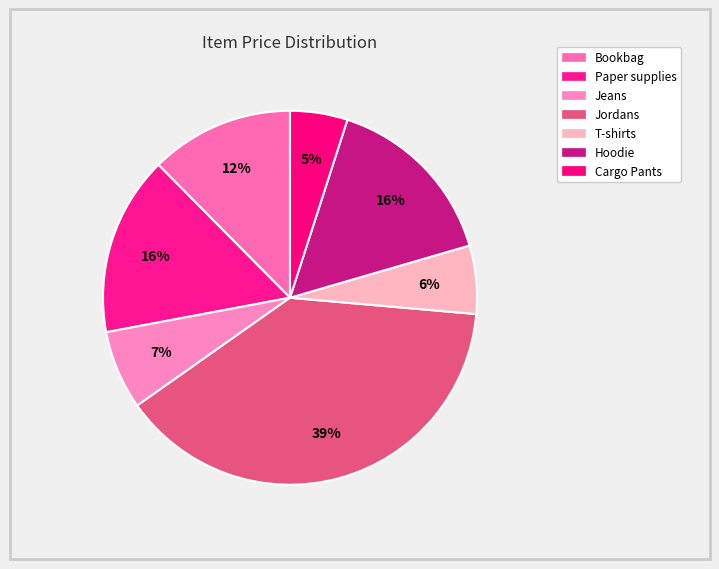

To the nearest percent, what is the combined percentage of Paper supplies and Jordans?

54%